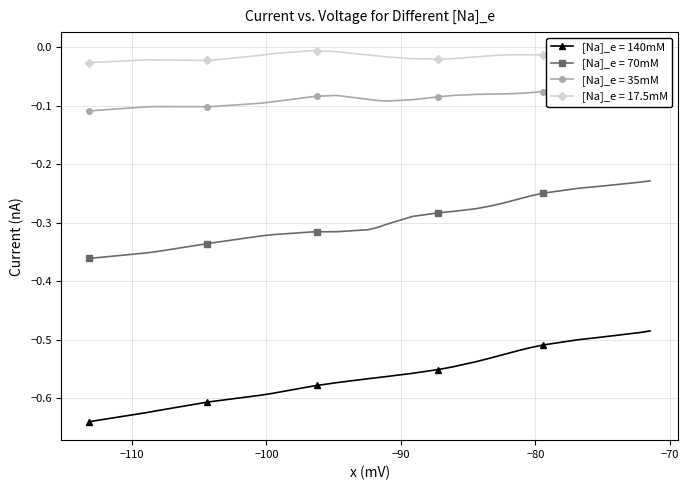

True or false: [Na]_e = 140mM and [Na]_e = 17.5mM intersect in this chart.

False